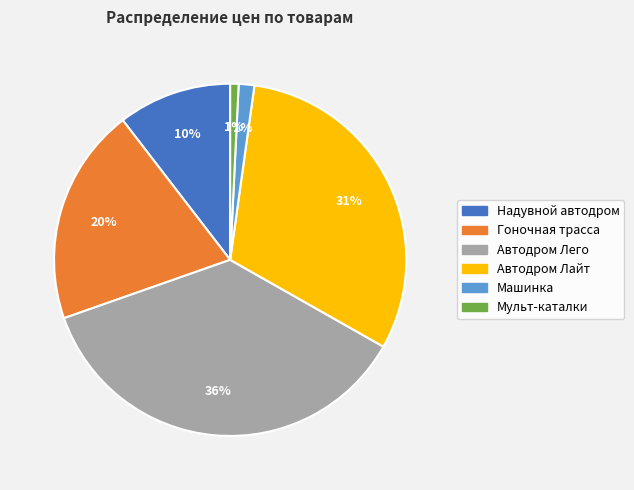

To the nearest percent, what is the difference between the Мульт-каталки and Гоночная трасса slice percentages?

19%